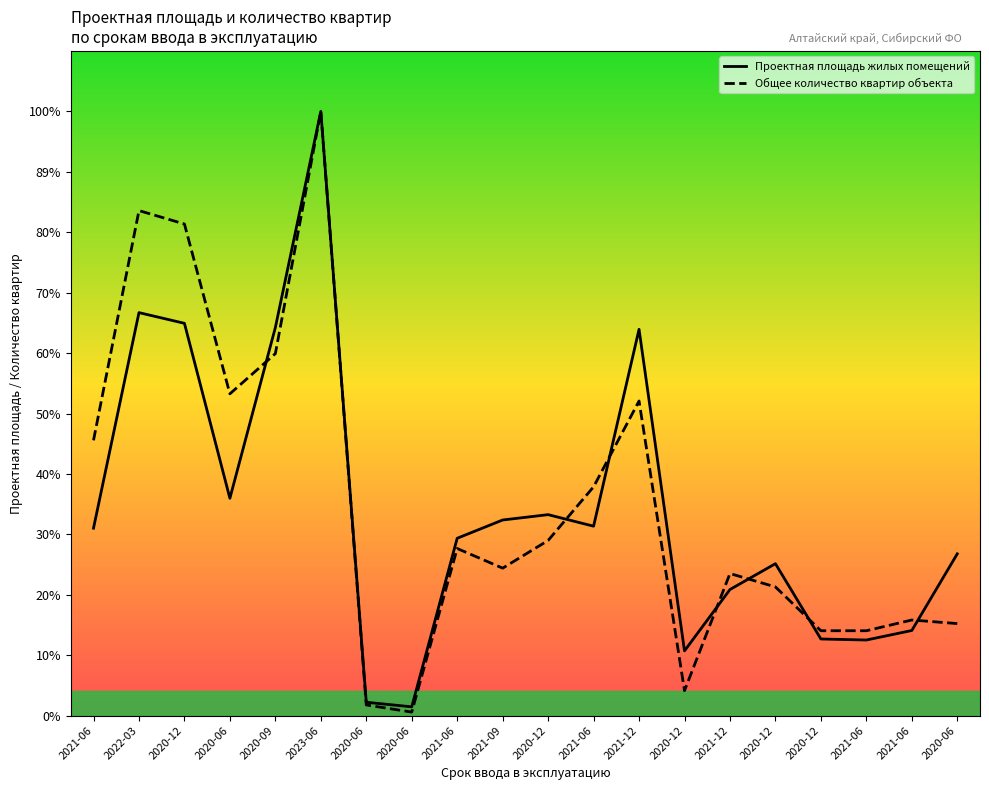

At 2020-12, list the series in order from smallest to largest.

Проектная площадь жилых помещений, Общее количество квартир объекта